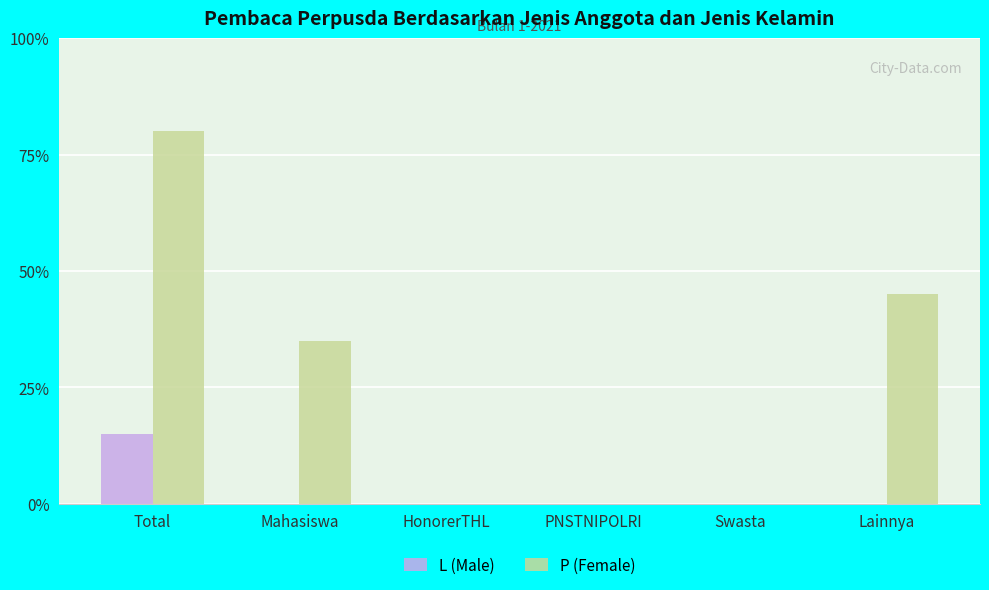

What are all the series names shown in the legend?

L (Male), P (Female)